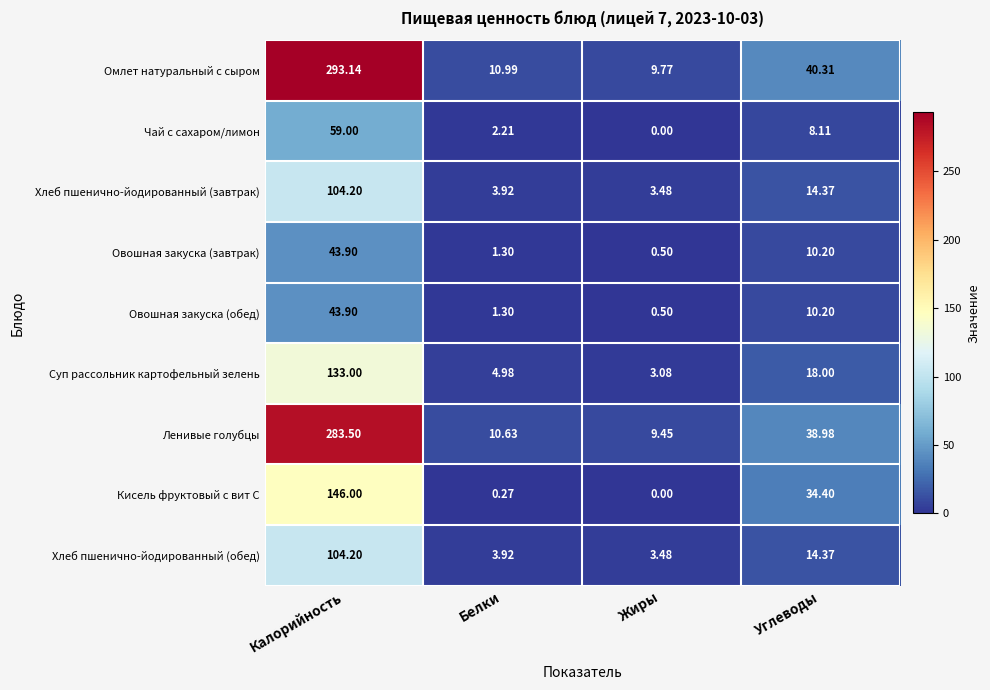

How many distinct data groups are displayed?

9